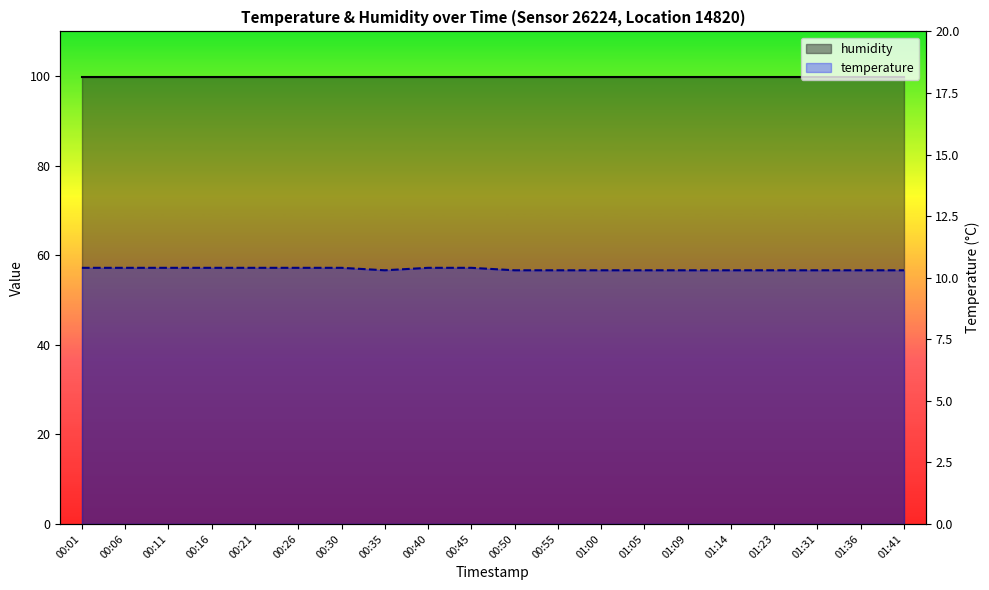

What is the total value across all series at 01:41?

110.2